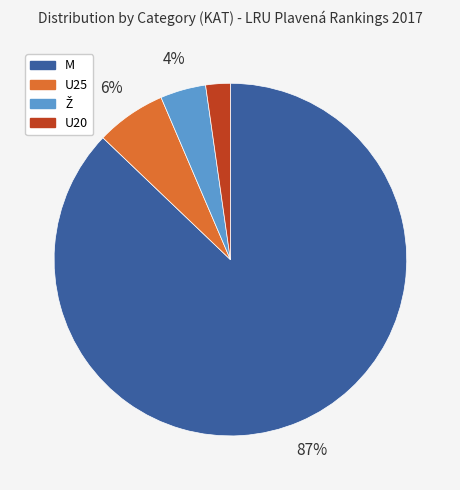

To the nearest percent, what is the average slice percentage?

25%